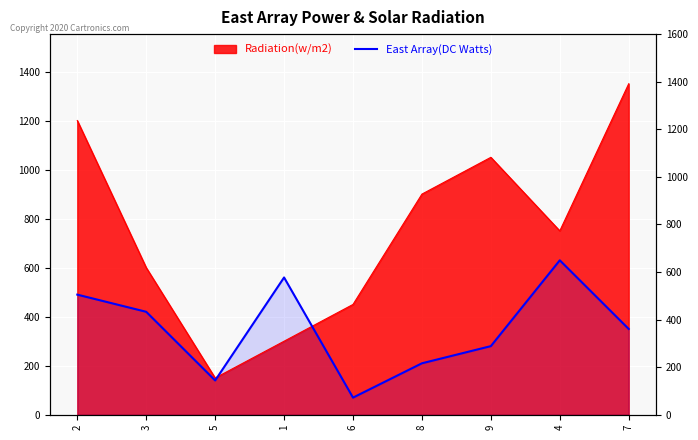

True or false: there are more than 0 points higher than both neighbors.

True